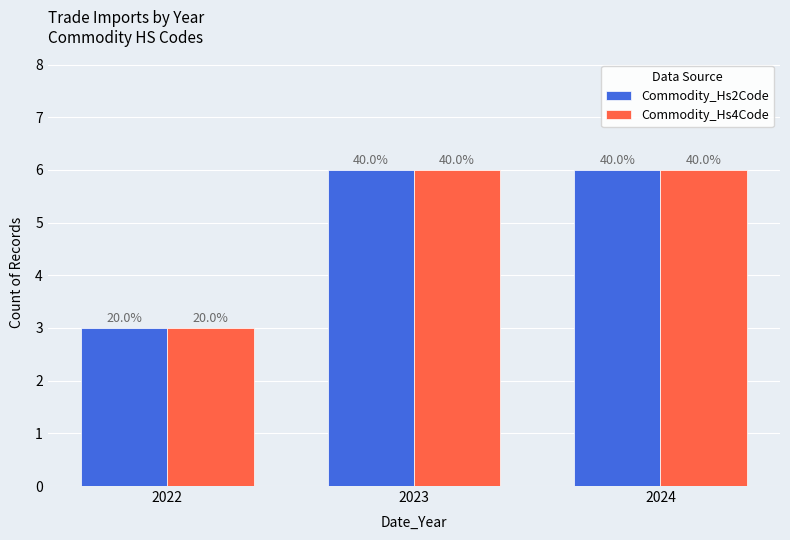

What is the minimum value shown in the chart?

3